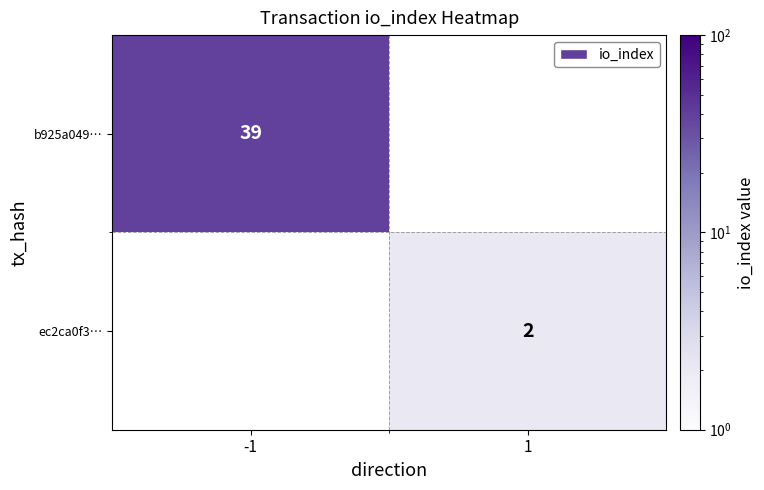

Is it true that b925a049… equals 39 at -1?

True